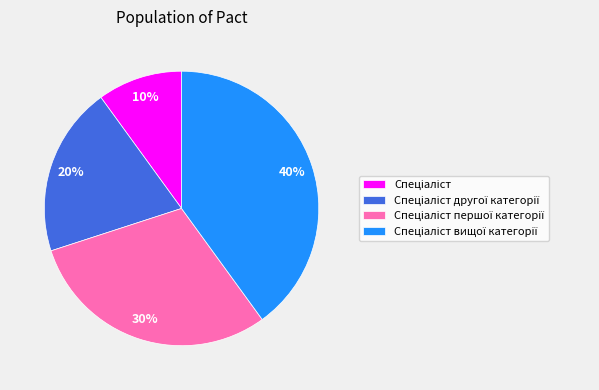

To the nearest percent, what is the average slice percentage?

25%